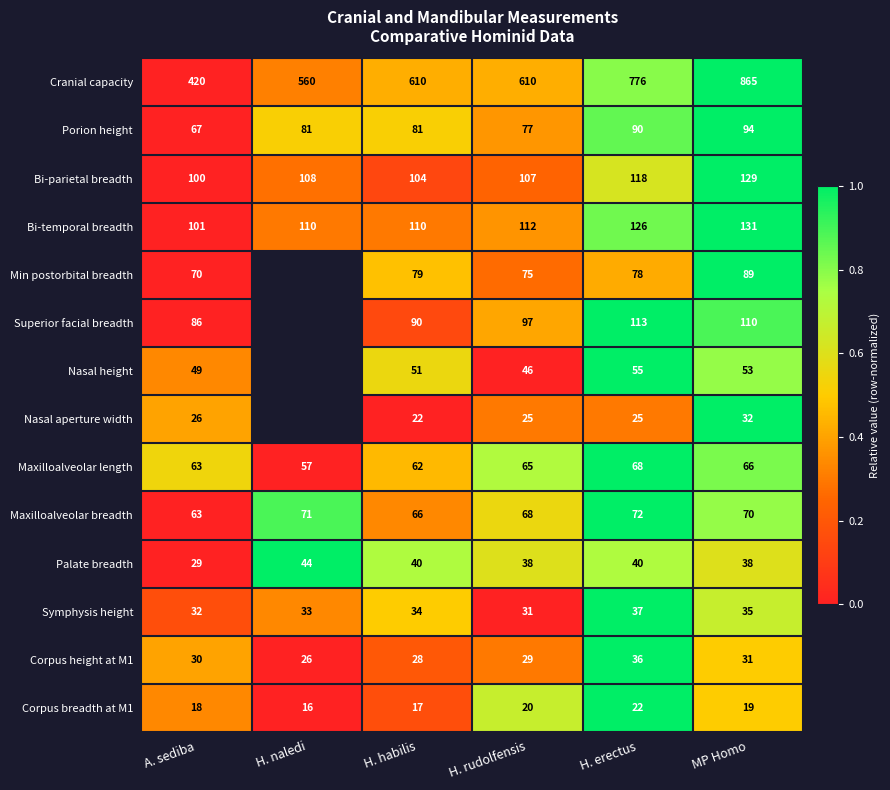

What is the sum of the Nasal aperture width values at MP Homo and H. erectus?

57